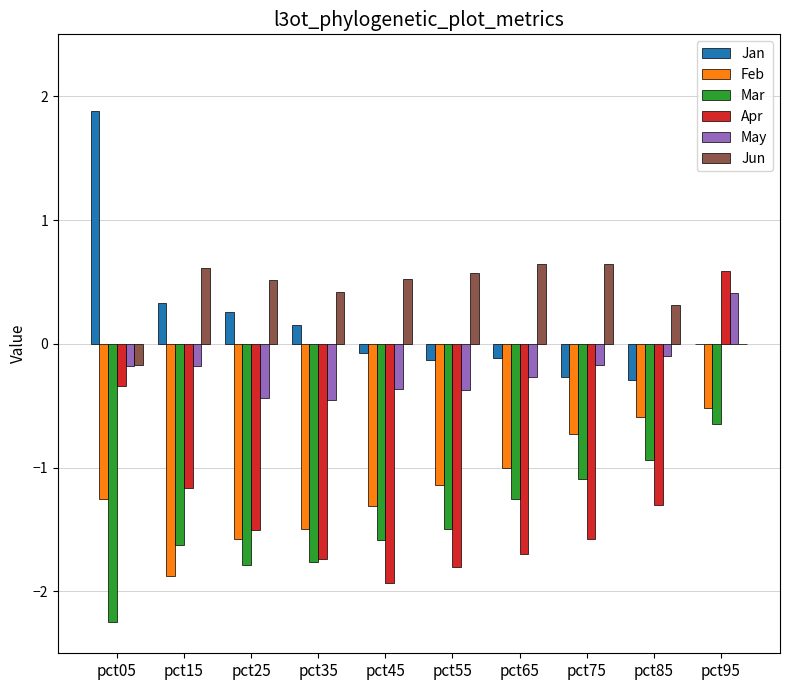

Are the bars horizontal?

No